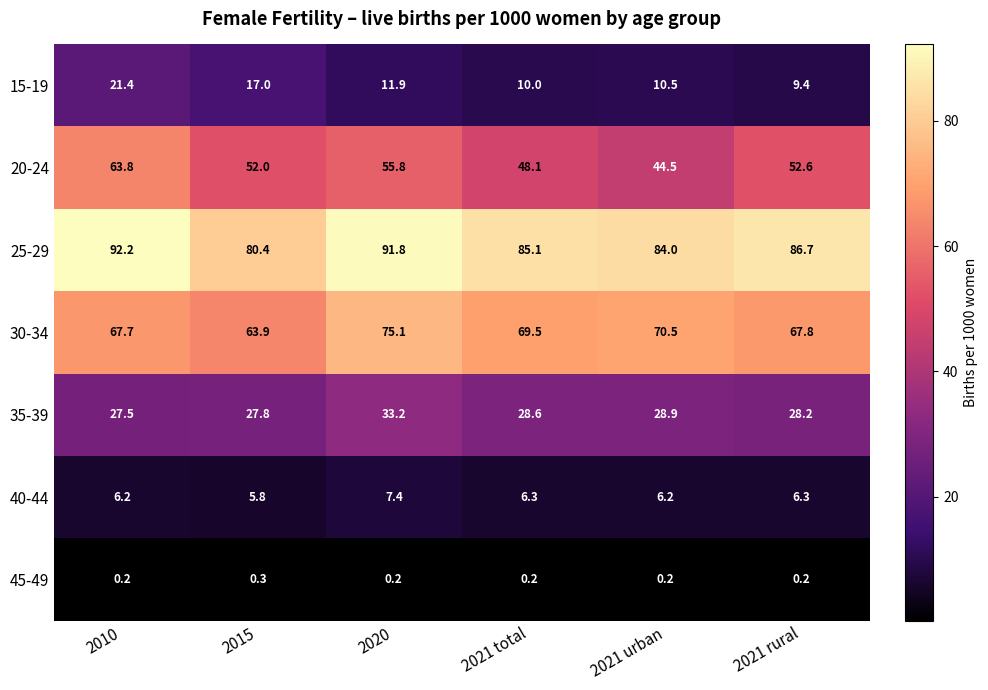

What is the total value across all series at 2021 rural?

251.2